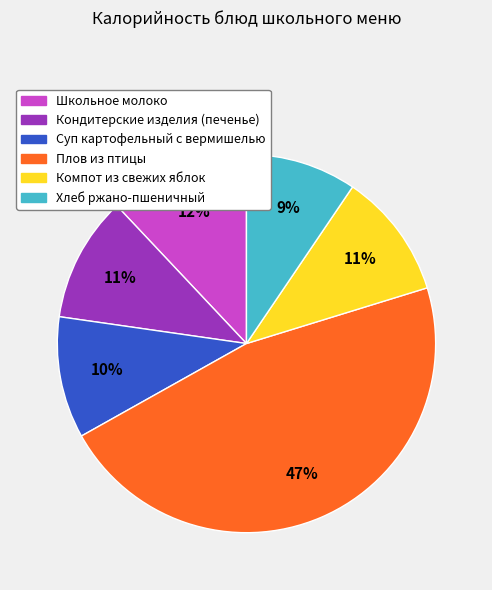

True or false: Суп картофельный с вермишелью accounts for 10% of the total.

True